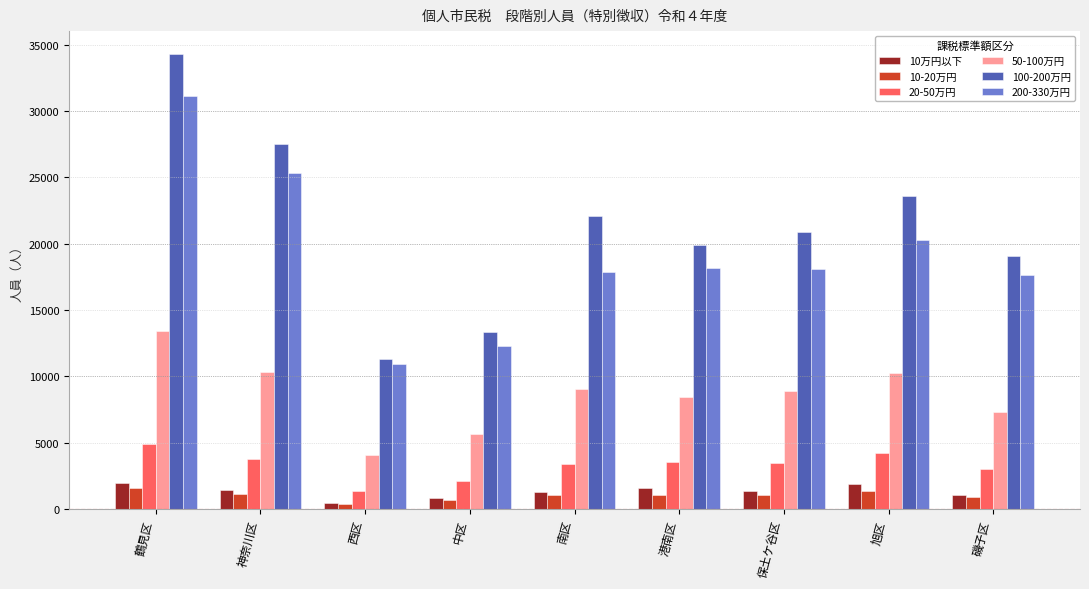

Which series has the largest range (max minus min)?

100-200万円